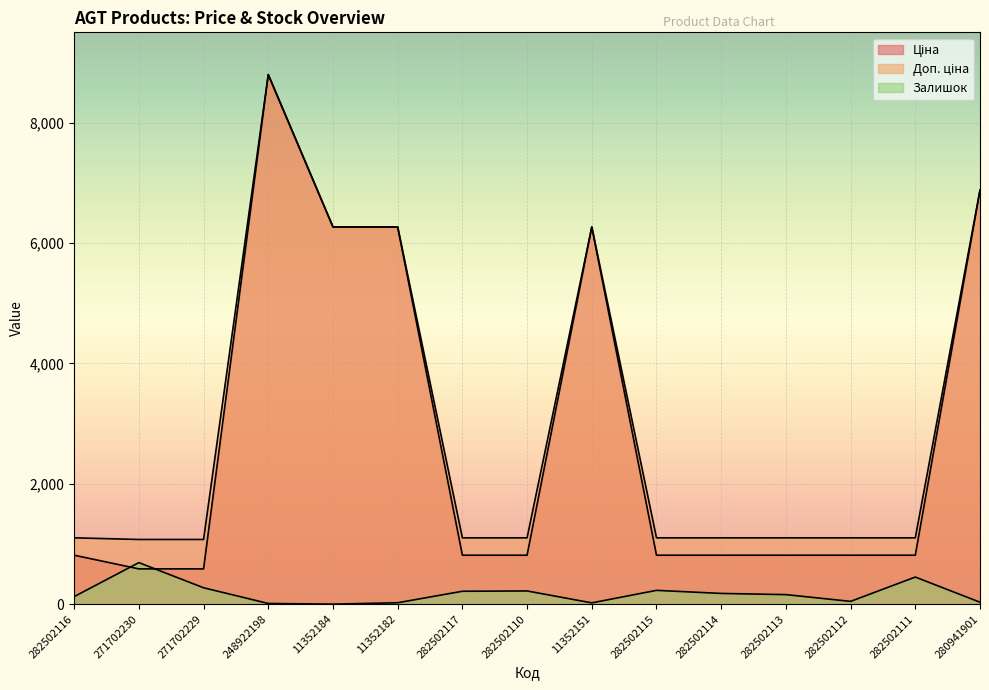

What is the sum of the Залишок values at 282502114 and 11352182?

201.0